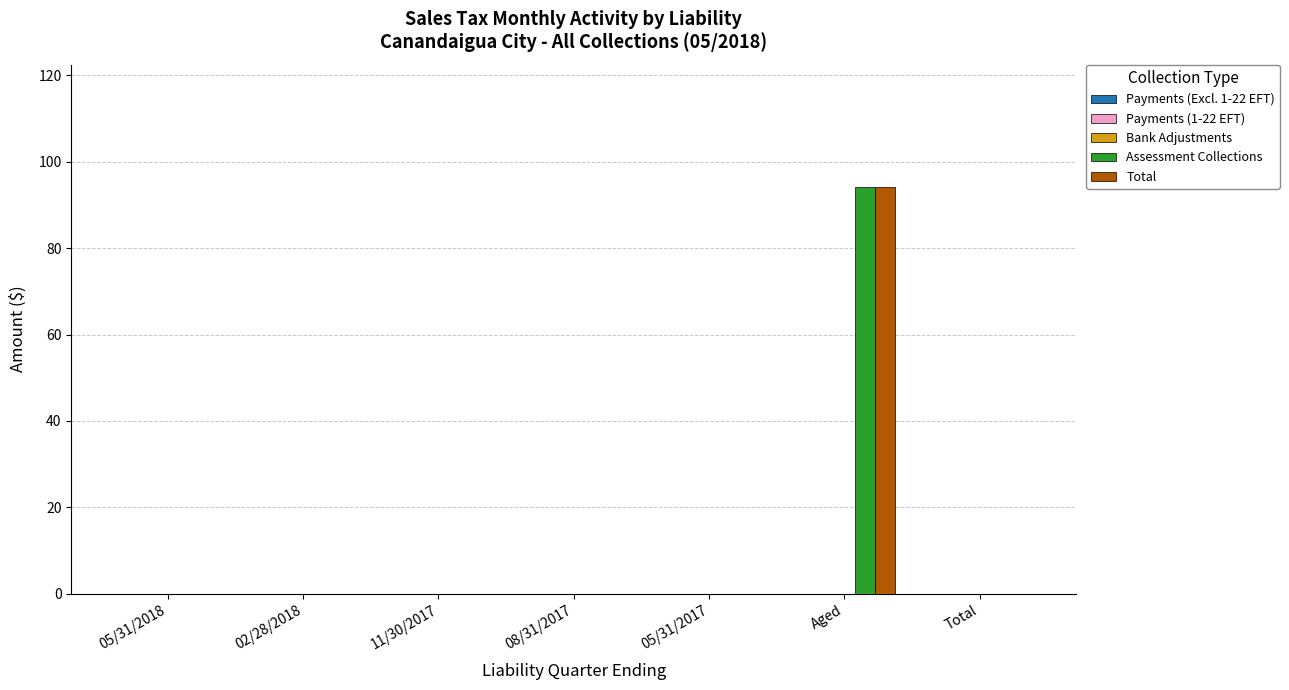

What is the maximum value shown in the chart?

94.2